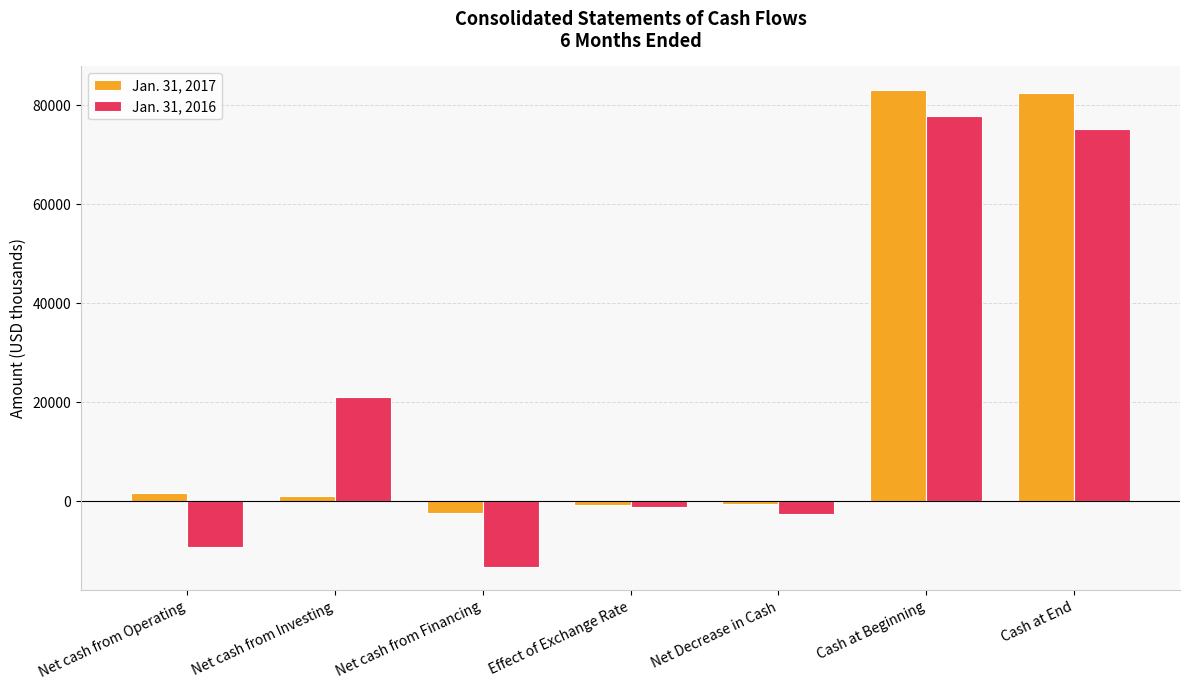

At which label does Jan. 31, 2016 reach its minimum?

Net cash from Financing